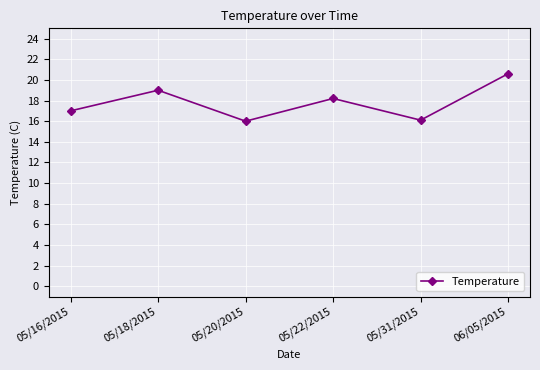

At which category does the data reach its first local valley?

05/20/2015